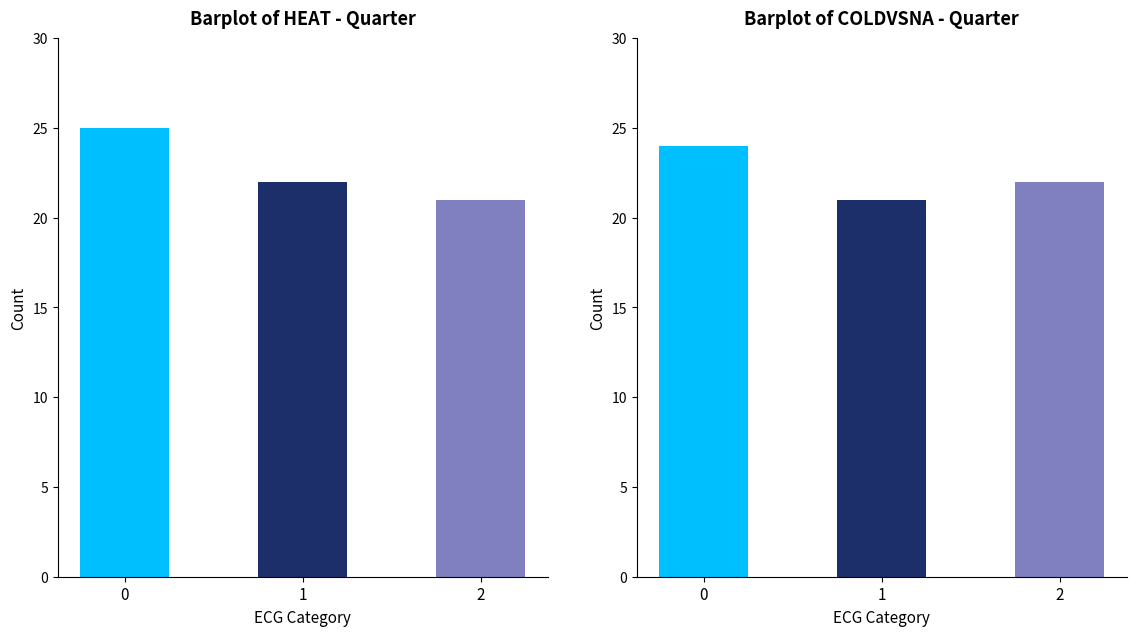

What value does the HEAT series have at 1?

22